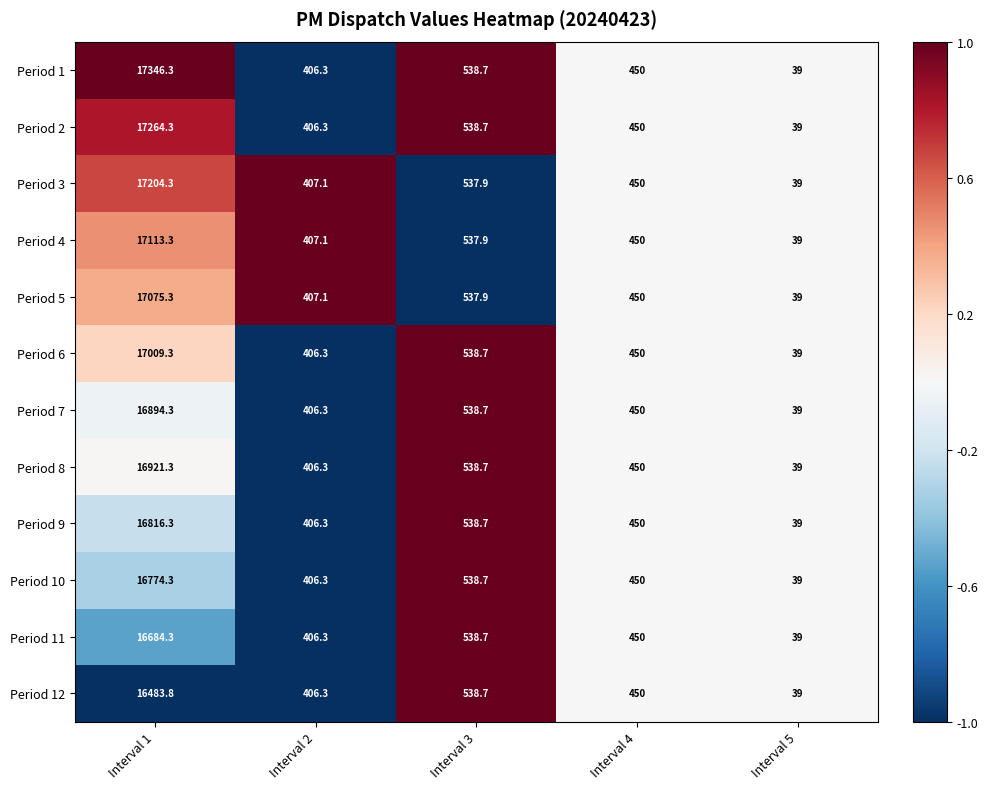

Read the Period 1 value at Interval 3.

538.7